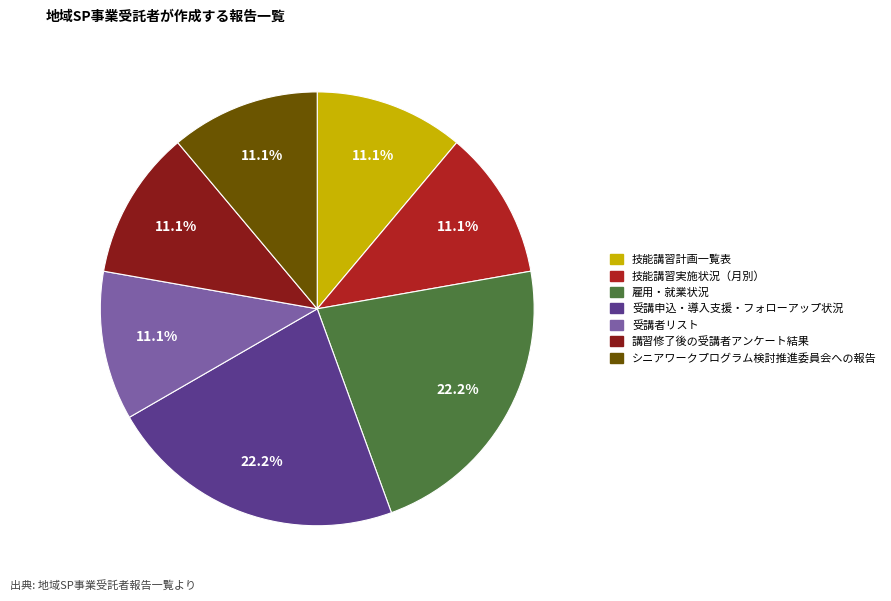

The 受講申込・導入支援・フォローアップ状況 slice represents 22% of the pie. True or false?

True